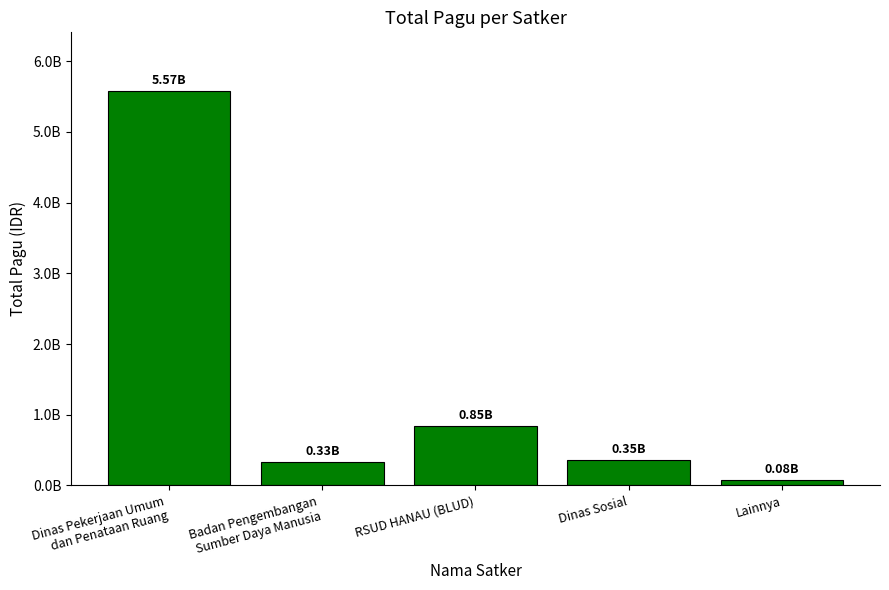

List the labels in order of value, largest first.

Dinas Pekerjaan Umum
dan Penataan Ruang, RSUD HANAU (BLUD), Dinas Sosial, Badan Pengembangan
Sumber Daya Manusia, Lainnya